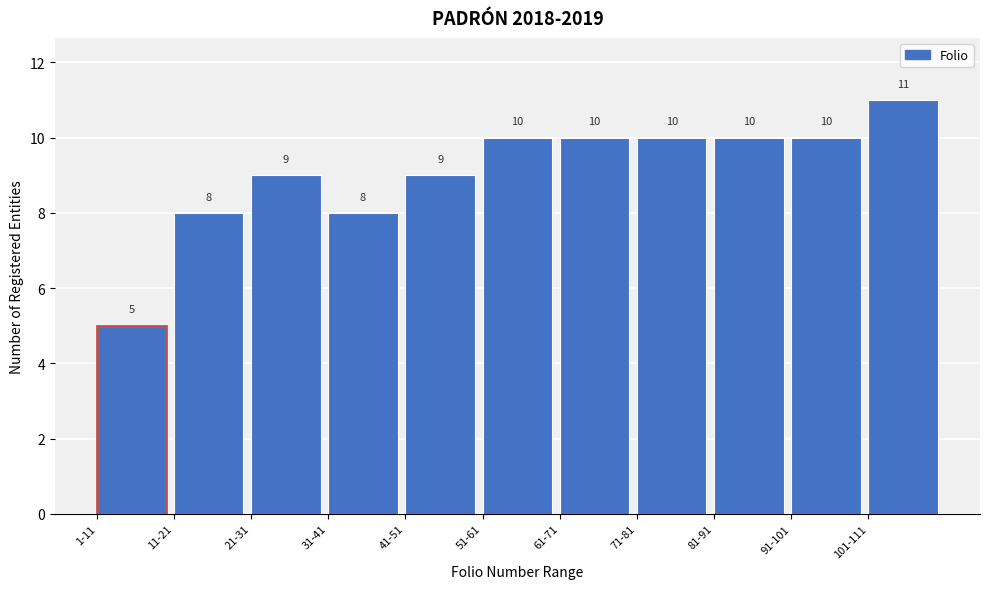

Reading right to left, extract all data points from this chart.

11	10	10	10	10	10	9	8	9	8	5